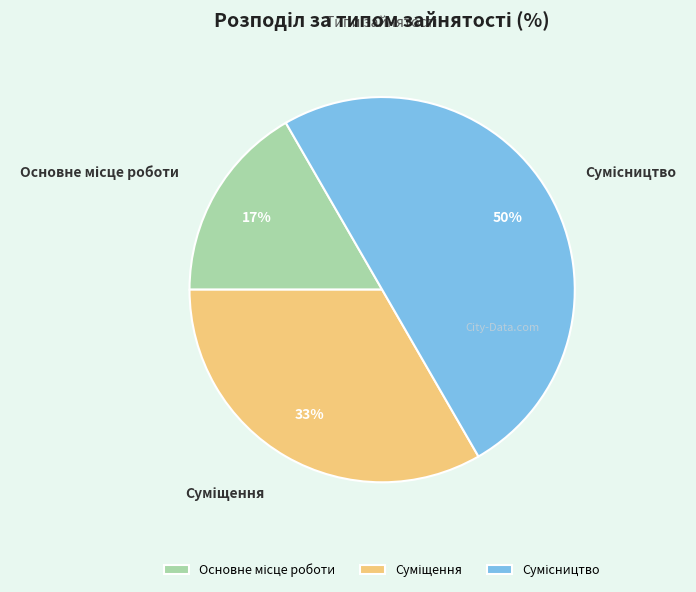

Count the number of slices in the pie.

3